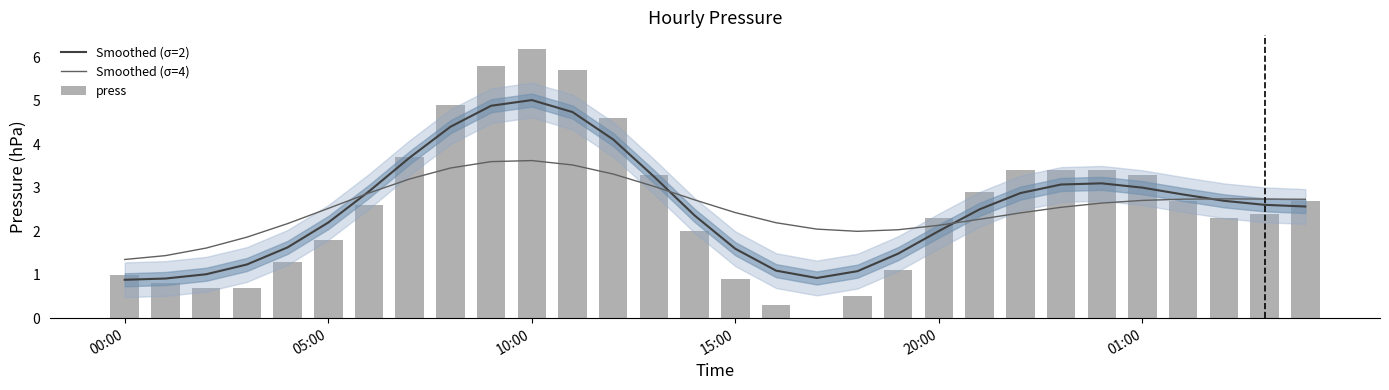

Which series has the largest total across all categories?

Smoothed (σ=4)